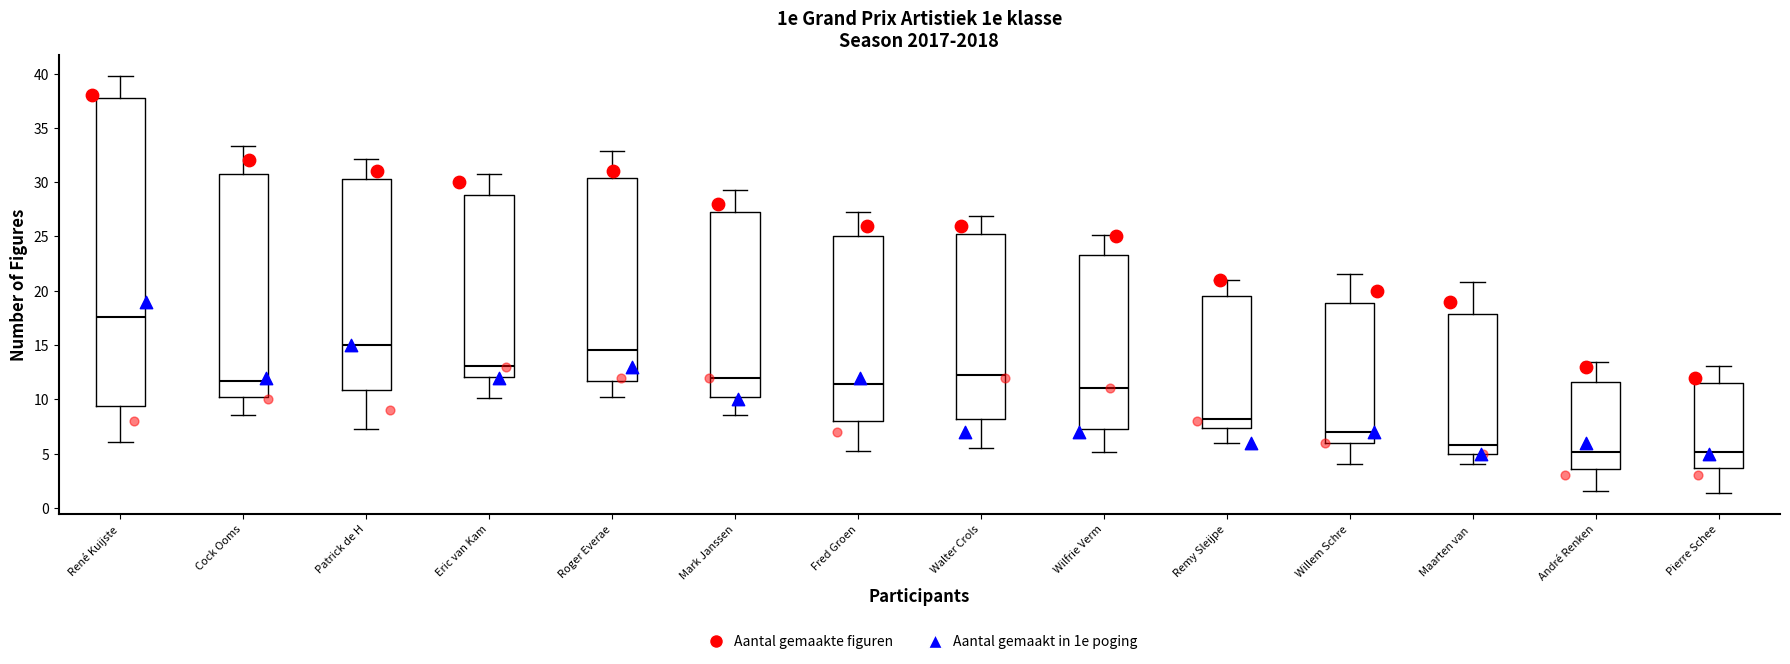

Which box's median line is the highest?

René Kuijste